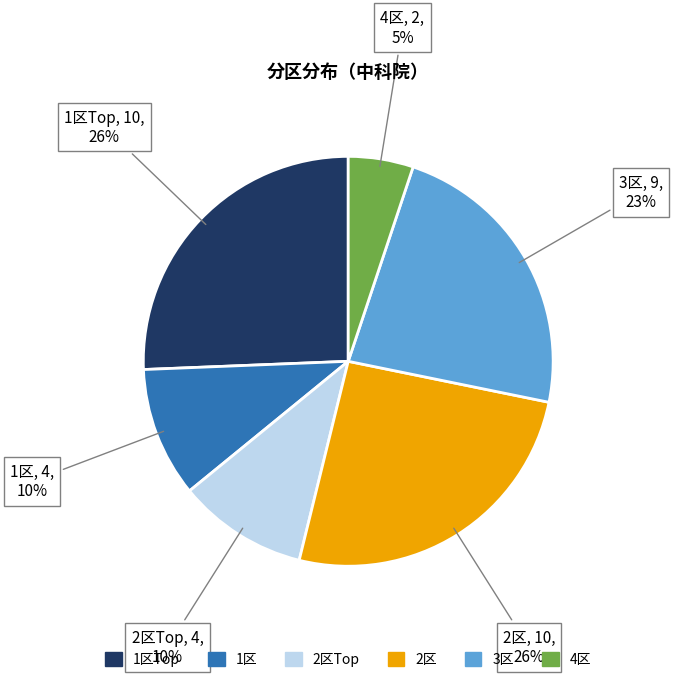

How many segments does this pie chart have?

6